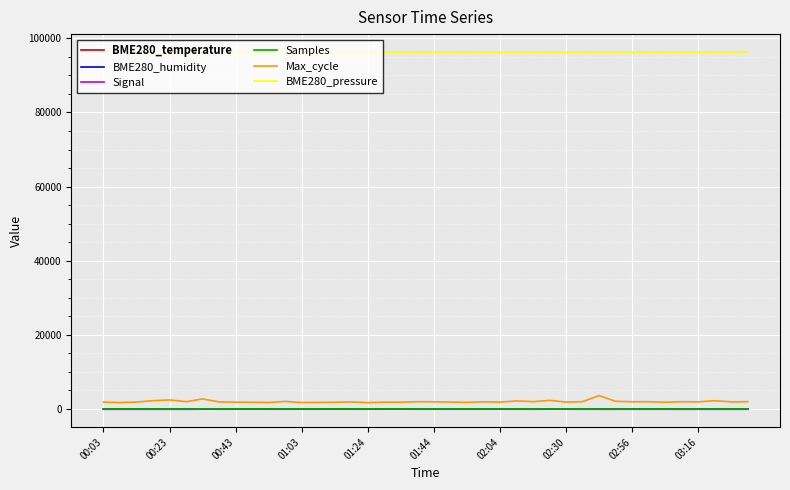

How many categories are shown in the chart?

40